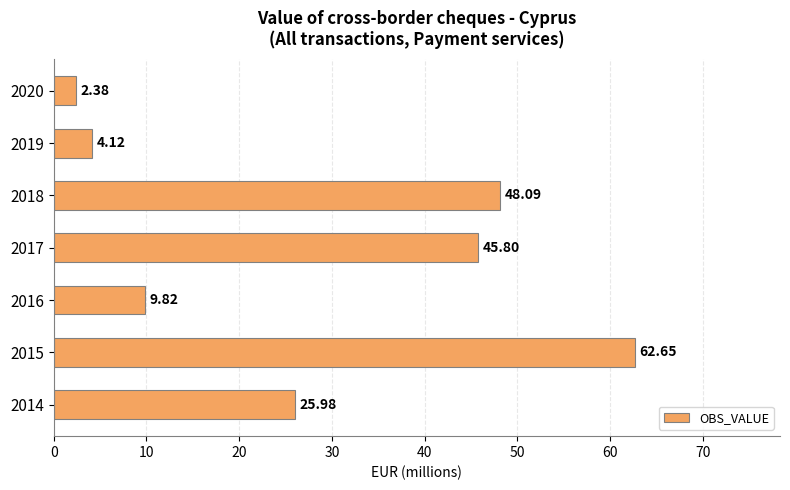

At which category does the chart reach its peak across all series?

2015